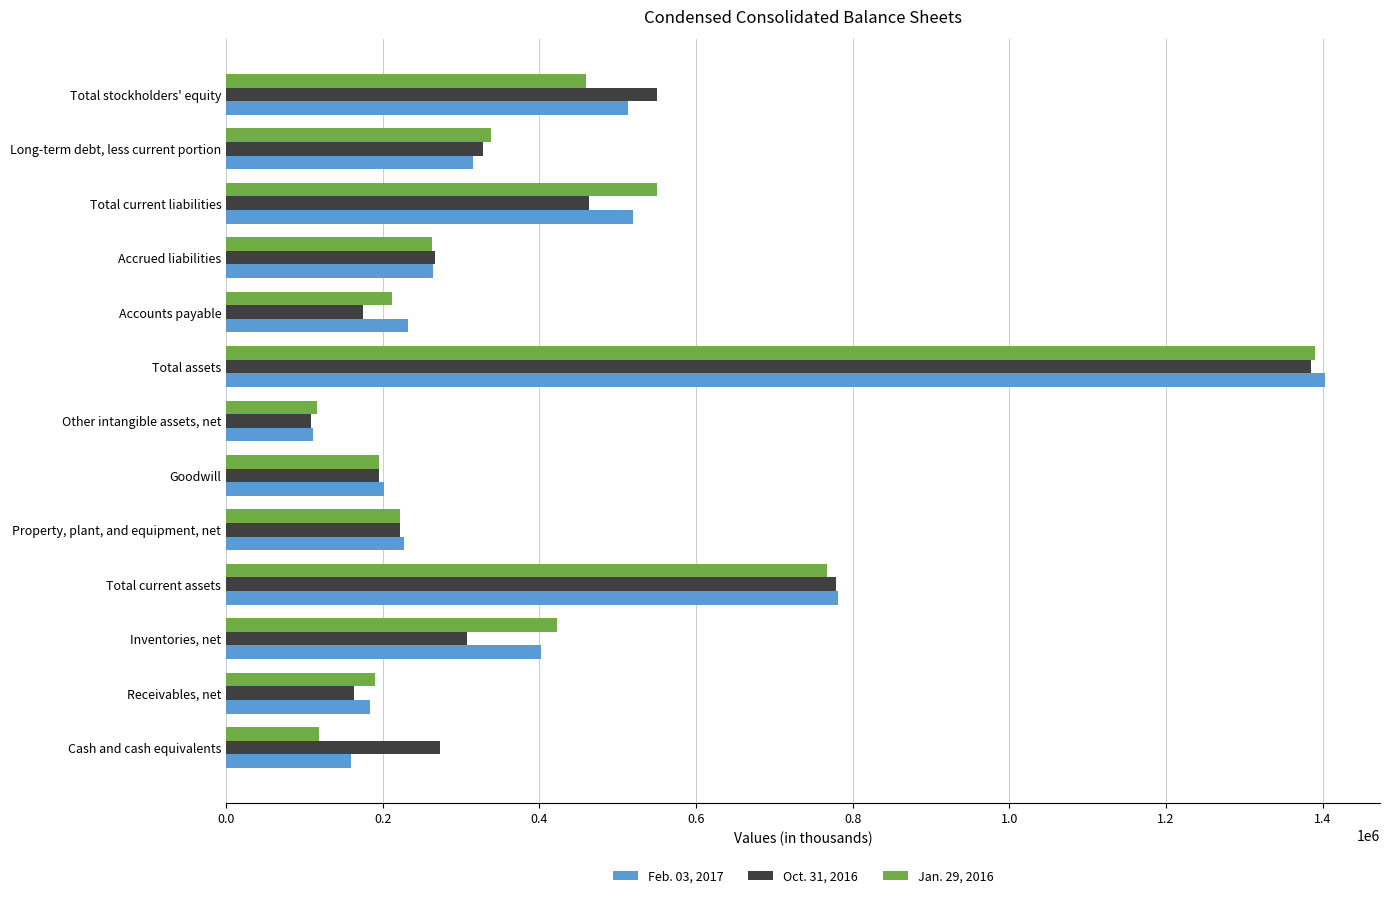

Rank the series by their average value, from lowest to highest.

Oct. 31, 2016, Jan. 29, 2016, Feb. 03, 2017